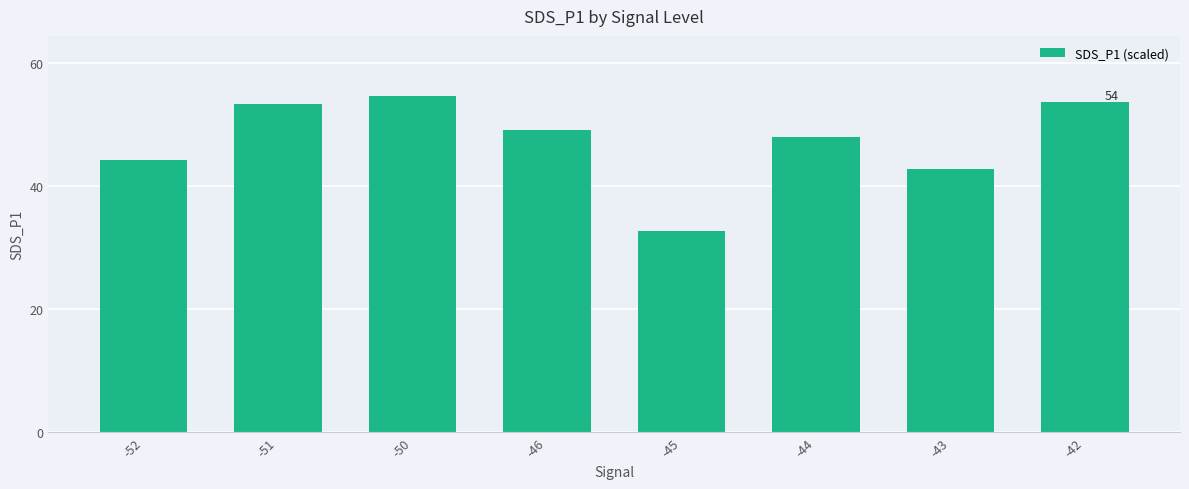

What value does the data have at -51?

53.3